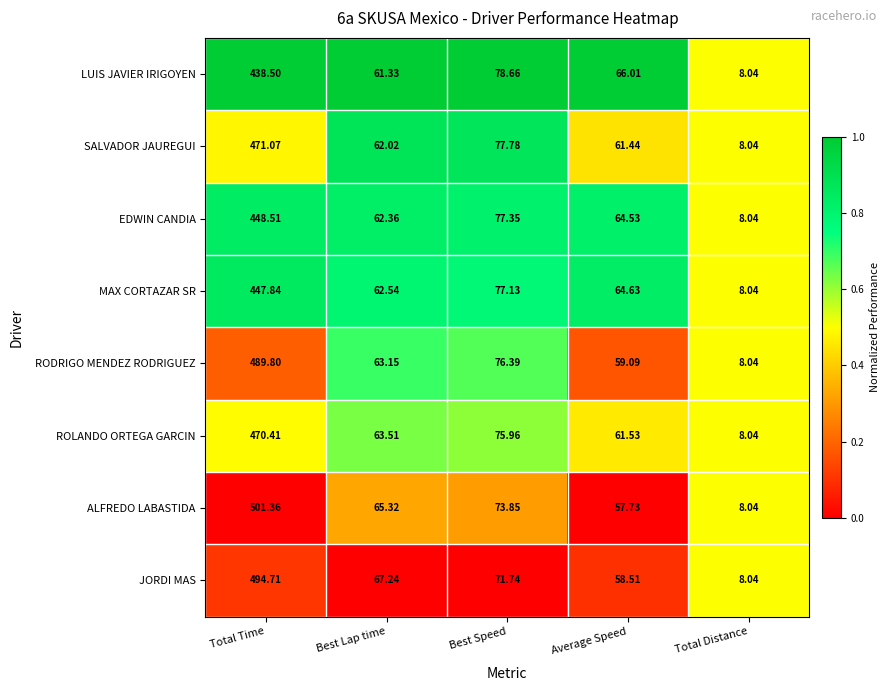

At which label does LUIS JAVIER IRIGOYEN reach its minimum?

Total Distance